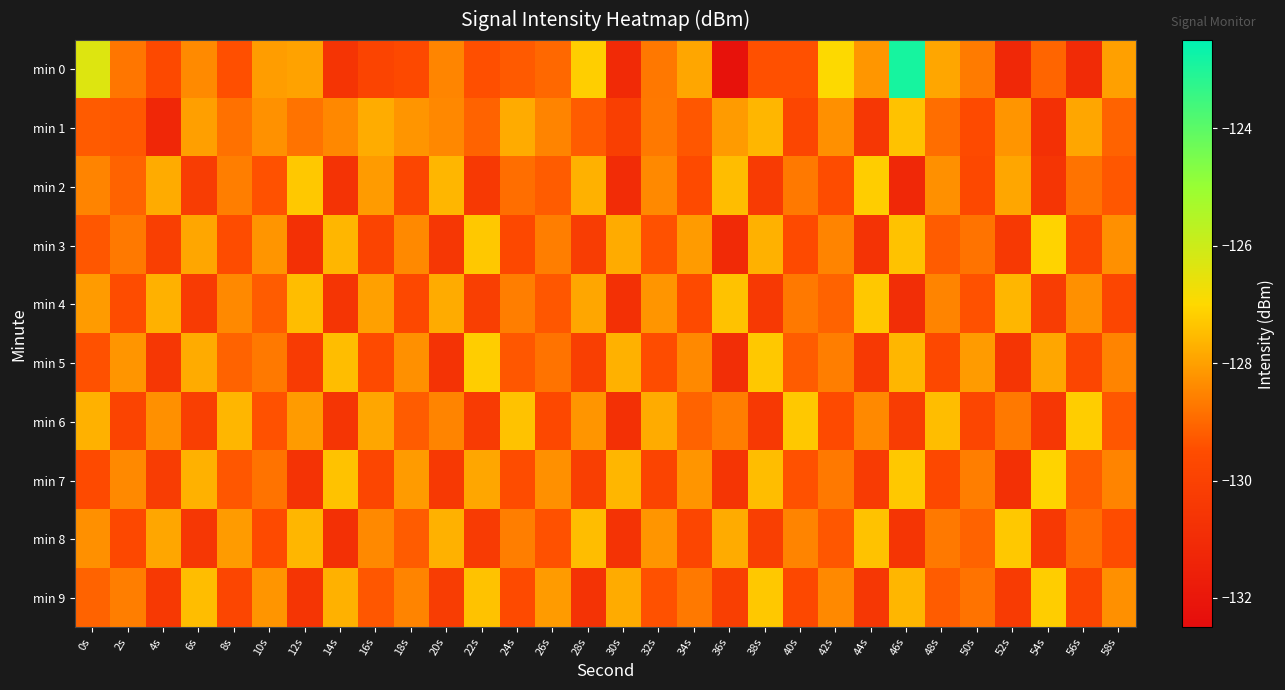

Rank the series at 50s from highest to lowest value.

min 5, min 7, min 0, min 3, min 9, min 8, min 4, min 1, min 2, min 6